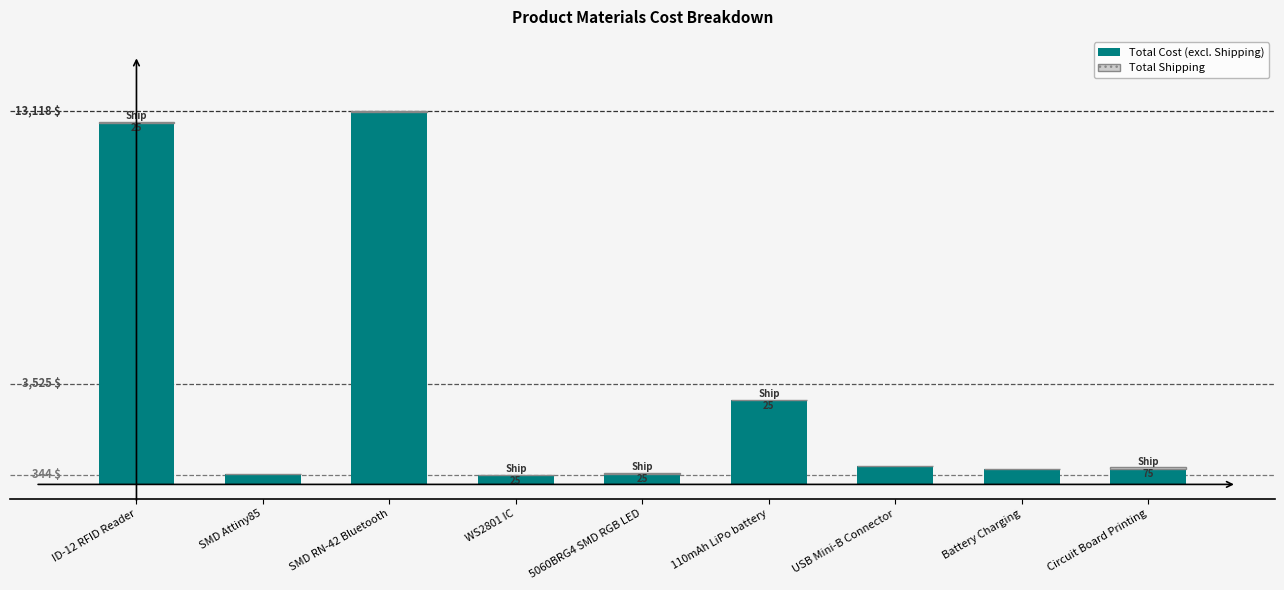

Are the bars grouped side by side (vs. stacked)?

No